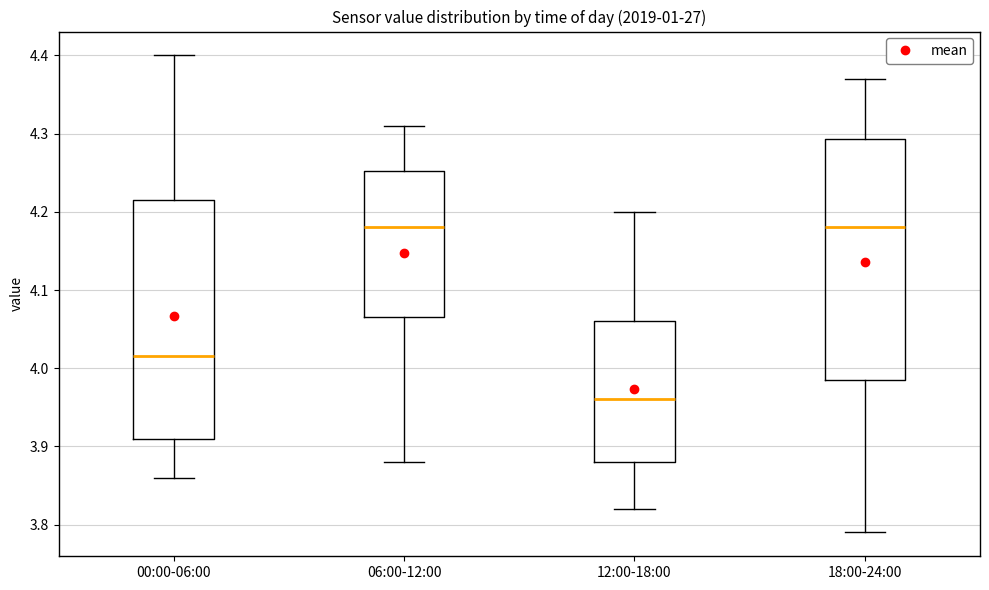

Which box's median line is the lowest?

12:00-18:00